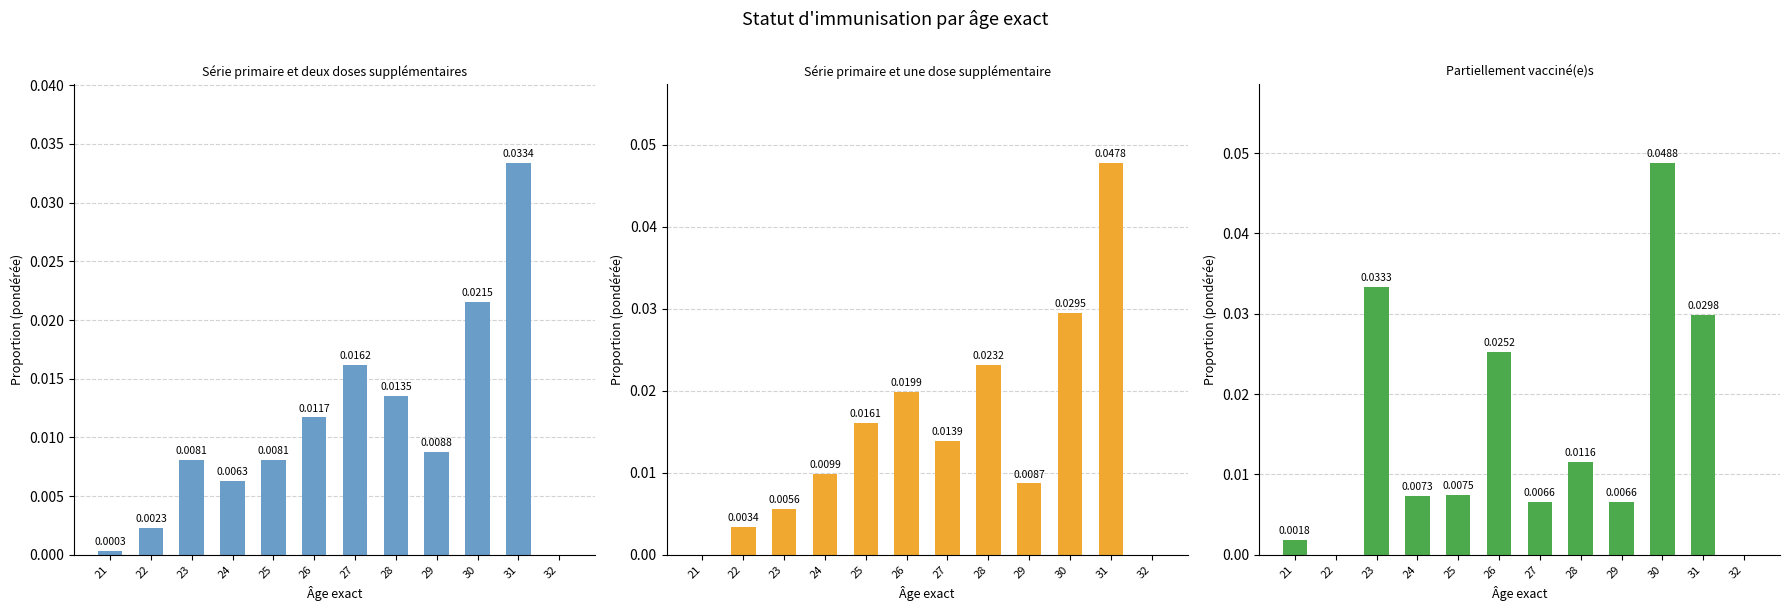

Count the number of categories in the chart.

12